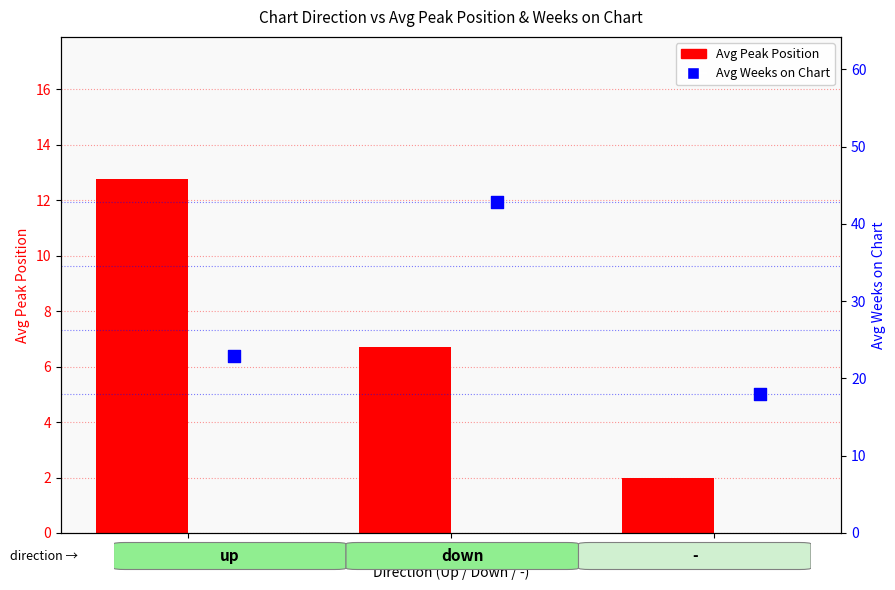

Is the value of Avg Peak Position at up greater than the value of Avg Weeks on Chart at -?

No